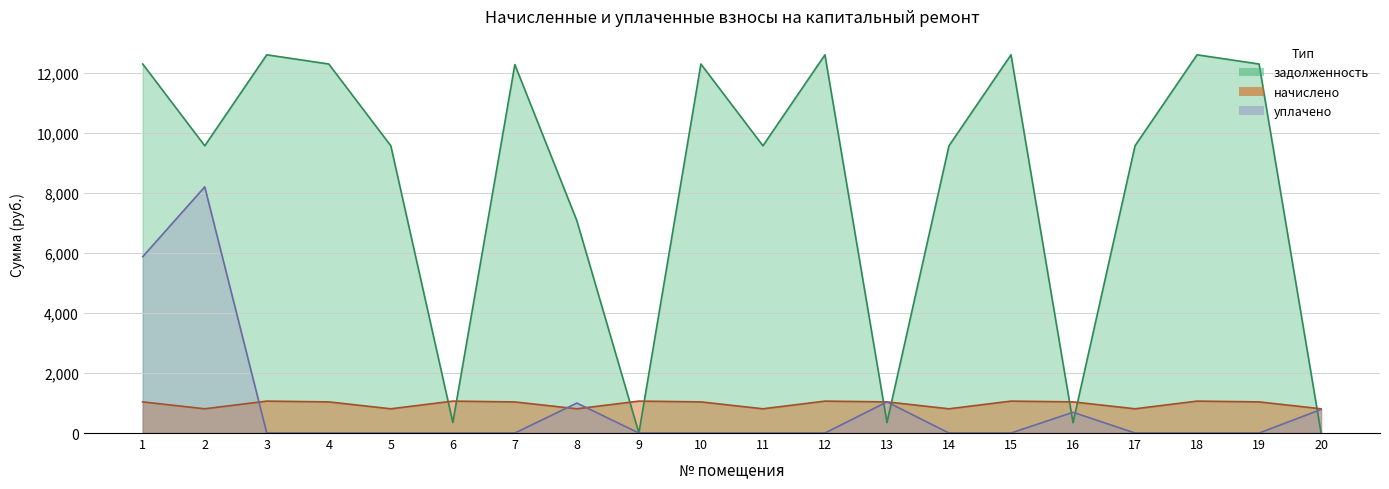

Does the chart display data point markers on the line(s)?

No